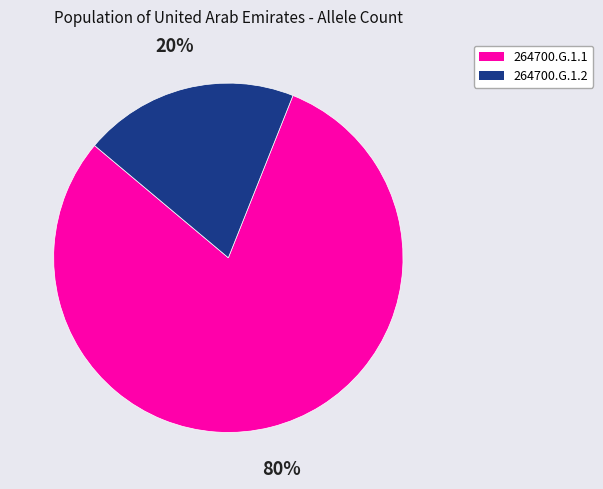

Do 264700.G.1.1 and 264700.G.1.2 together represent more than half of the pie?

Yes